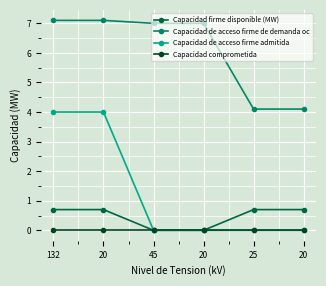

What are all the series names shown in the legend?

Capacidad firme disponible (MW), Capacidad de acceso firme de demanda oc, Capacidad de acceso firme admitida, Capacidad comprometida